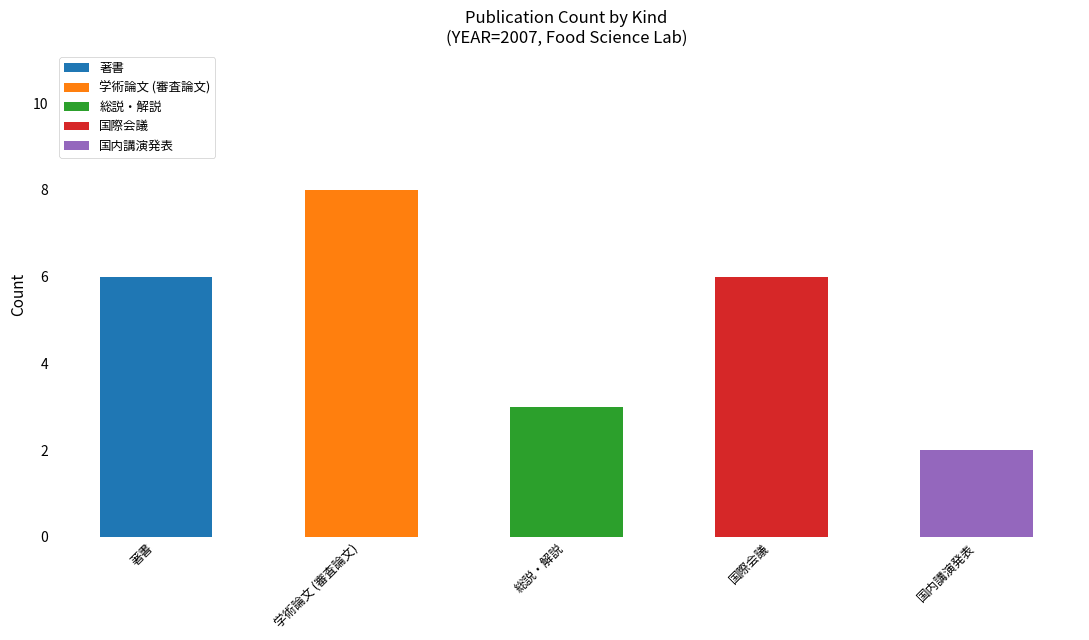

Are the bars horizontal?

No